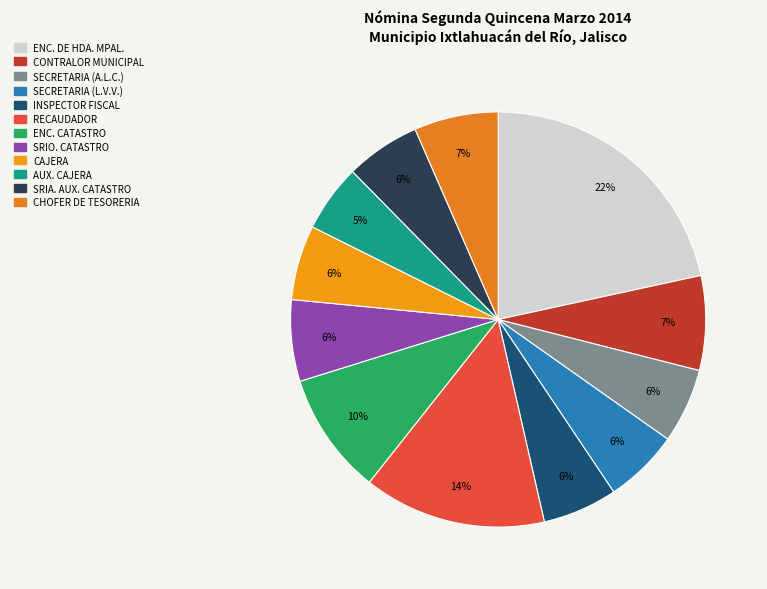

How many slices are in this pie chart?

12